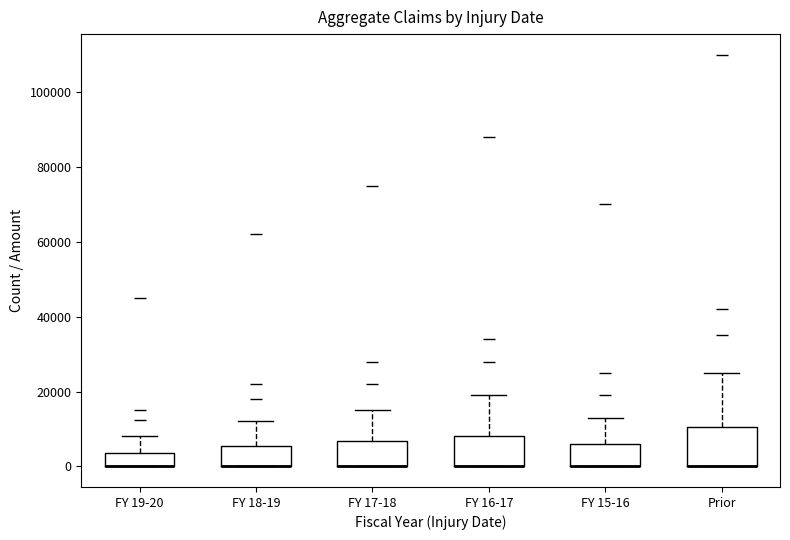

Where is the upper edge of the box for Prior on the y-axis? The values are not printed on the chart, so give them approximately, as read against the axis.

10000